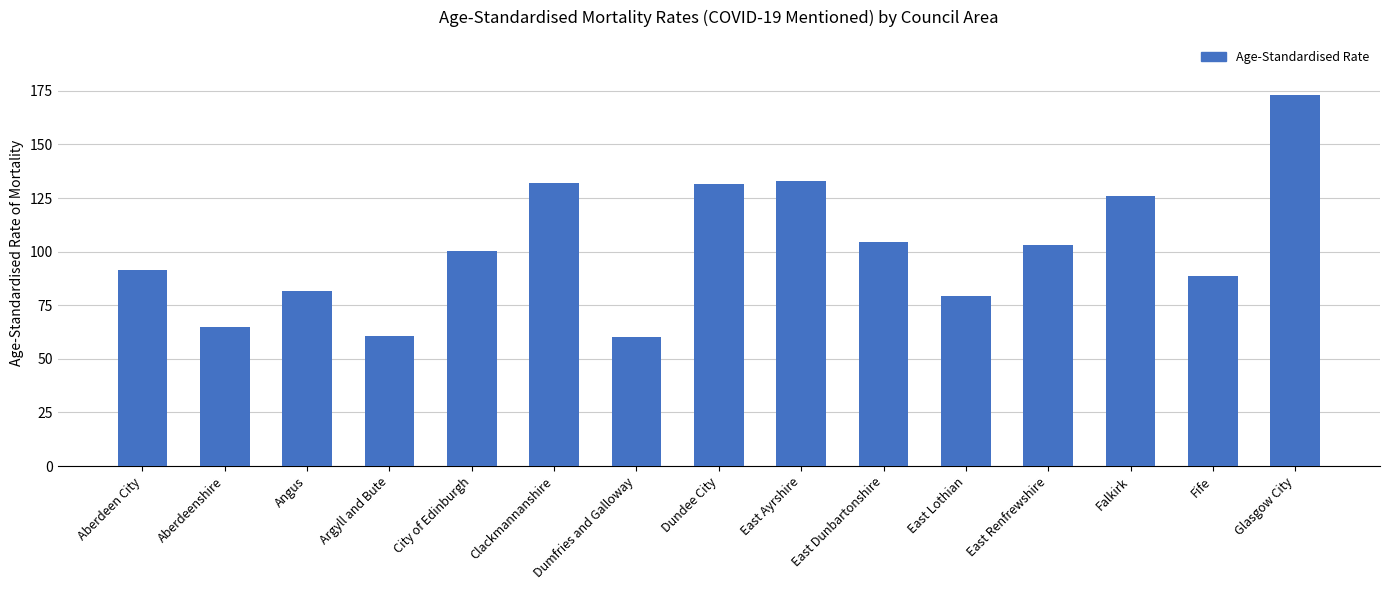

What is the label of the 12th bar from the right?

Argyll and Bute